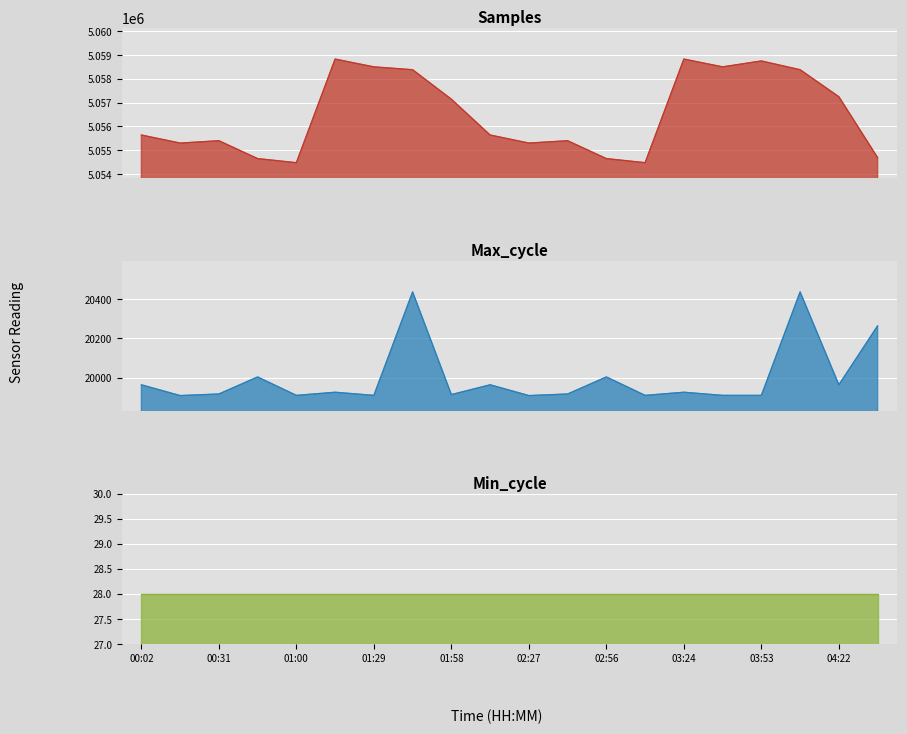

List the labels in order of Max_cycle value, smallest first.

00:17, 02:27, 01:00, 01:29, 03:10, 03:39, 03:53, 01:58, 00:31, 02:41, 01:15, 03:24, 00:02, 02:12, 04:22, 00:46, 02:56, 04:36, 01:44, 04:08